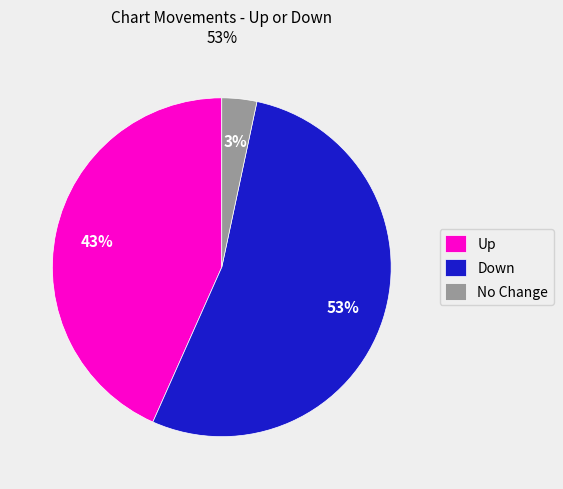

Rank the categories by value from highest to lowest.

Down, Up, No Change